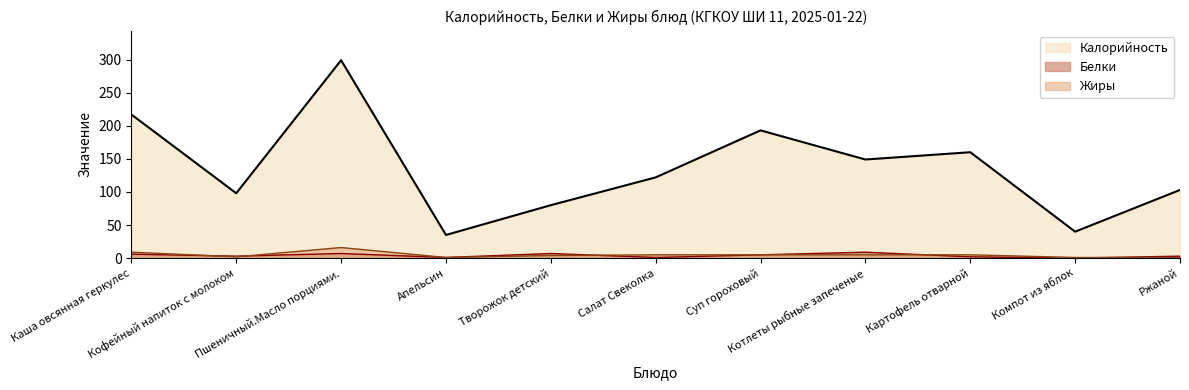

How many interior local valleys does the Белки series have?

4